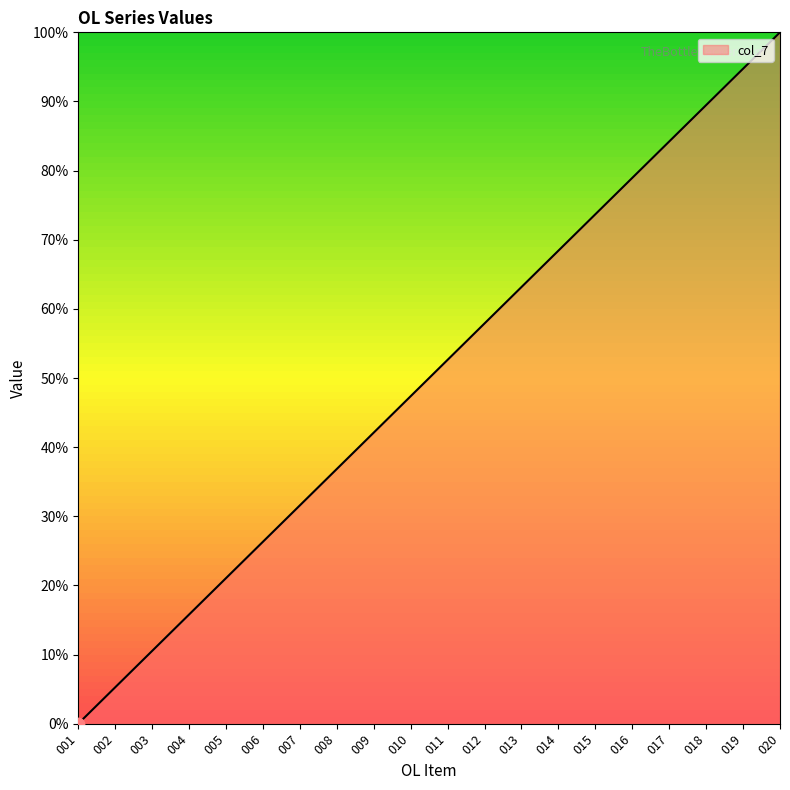

Between 002 and 017, which is larger?

017